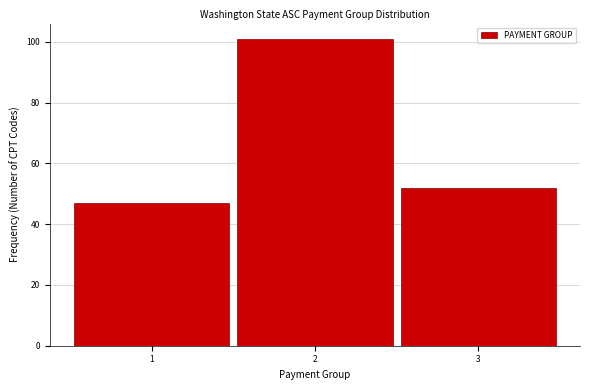

Over which range of the x-axis is the bar tallest?

1.5 to 2.5